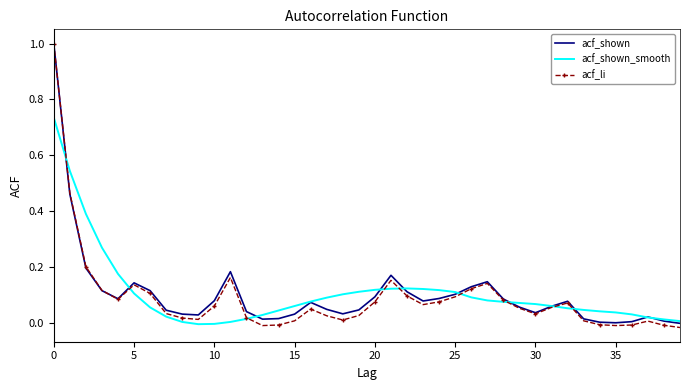

What is the highest value of the acf_shown series?

1.0